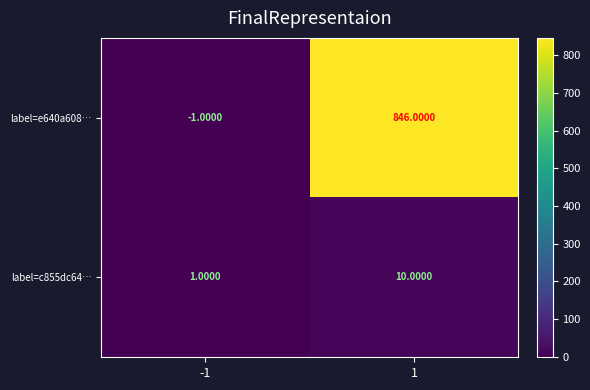

Between -1 and 1, which series saw the biggest shift?

label=e640a608…